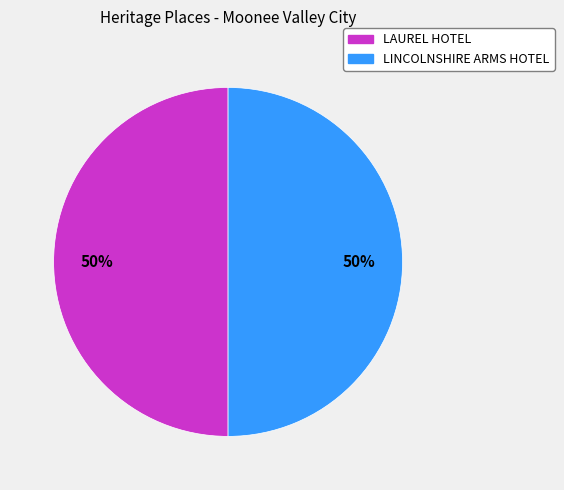

True or false: LAUREL HOTEL accounts for 50% of the total.

True